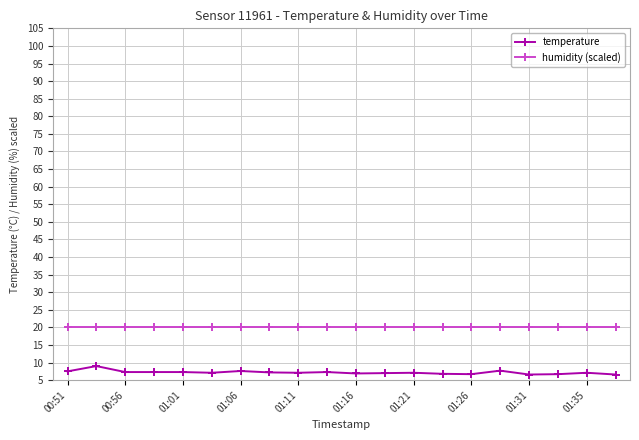

How many lines are shown in the chart?

2